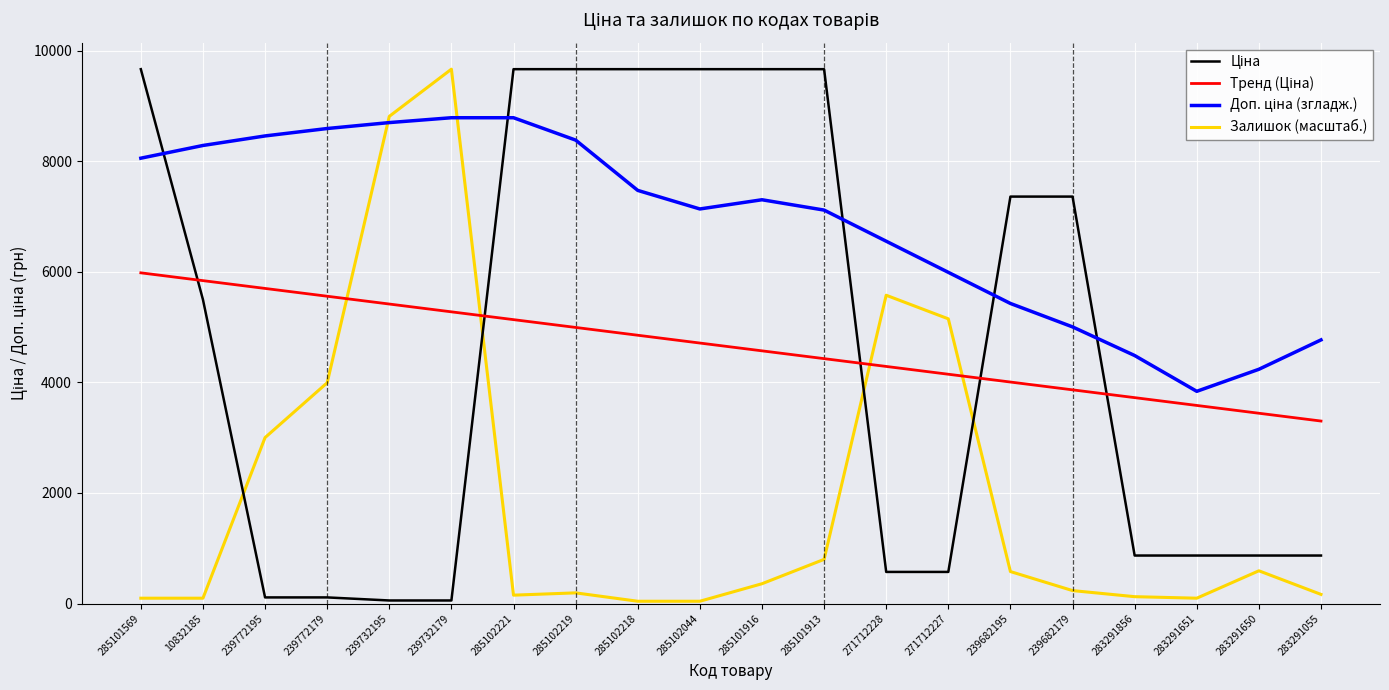

Which series changed the most between 271712228 and 283291856?

Залишок (масштаб.)